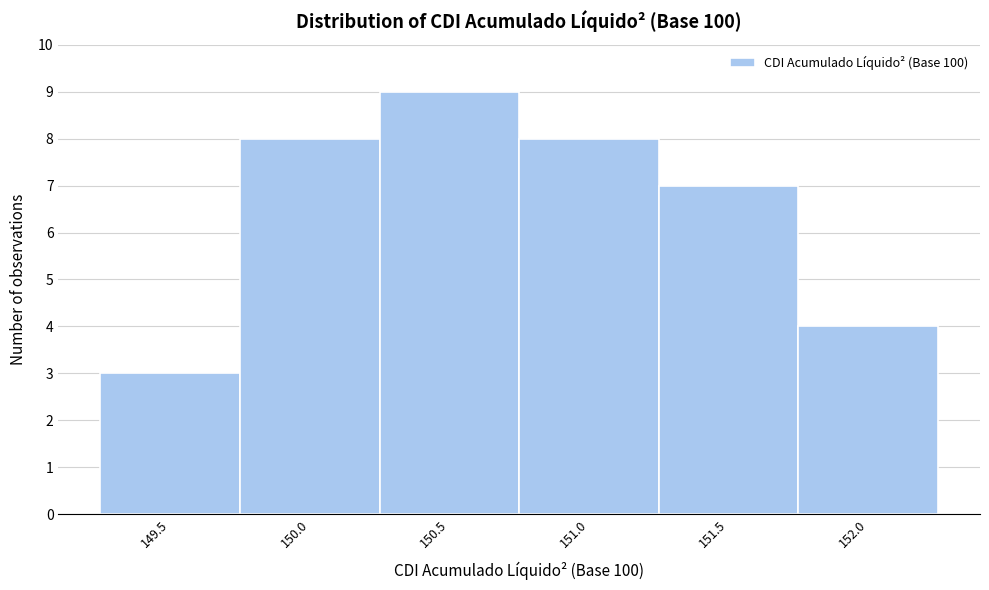

Reading left to right, extract all data points from this chart.

149.5=3	150.0=8	150.5=9	151.0=8	151.5=7	152.0=4